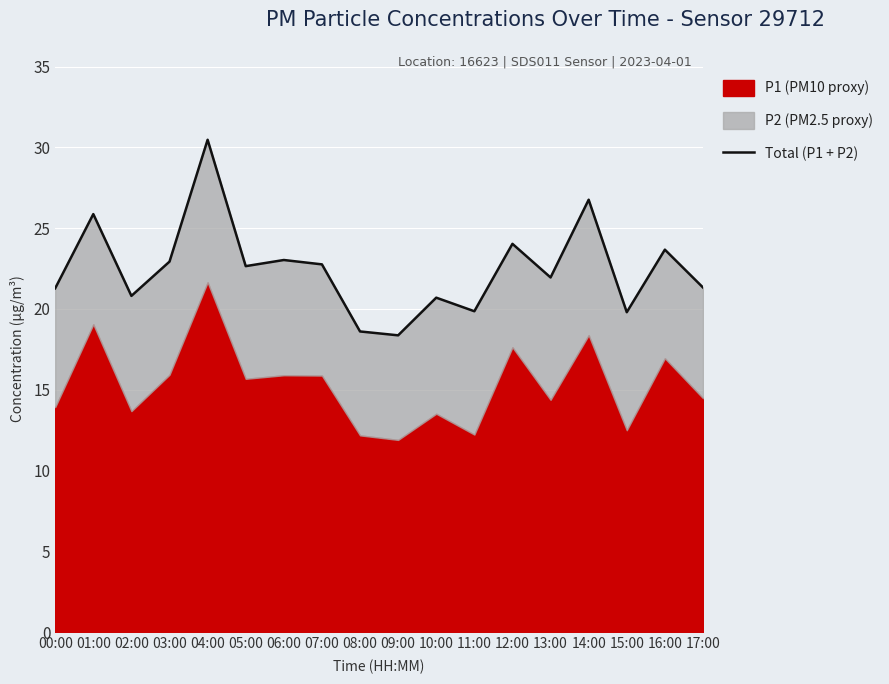

Reading left to right, extract all data points from this chart.

21.3	25.9	20.8	22.9	30.5	22.6	23.0	22.8	18.6	18.4	20.7	19.9	24.0	22.0	26.8	19.8	23.7	21.3